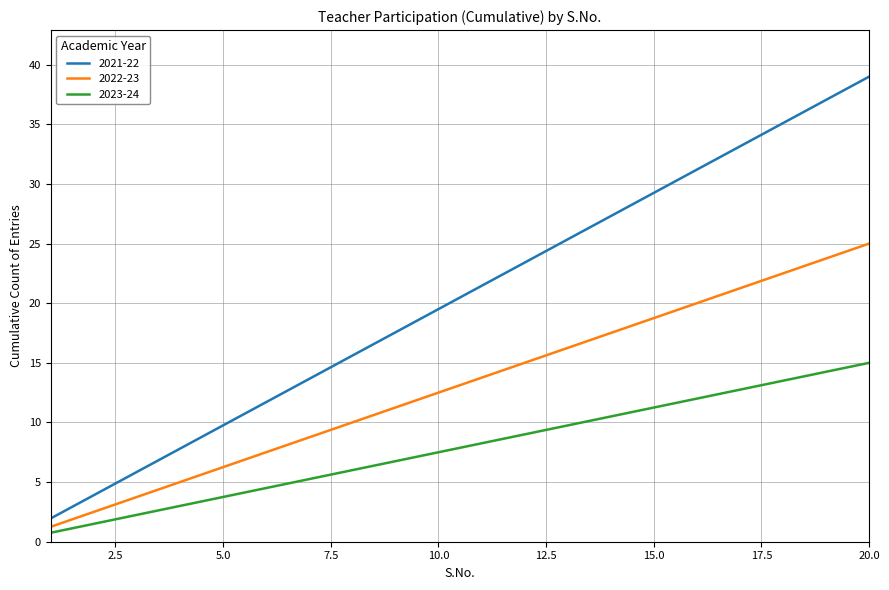

How many values in the 2023-24 series are below 8?

10